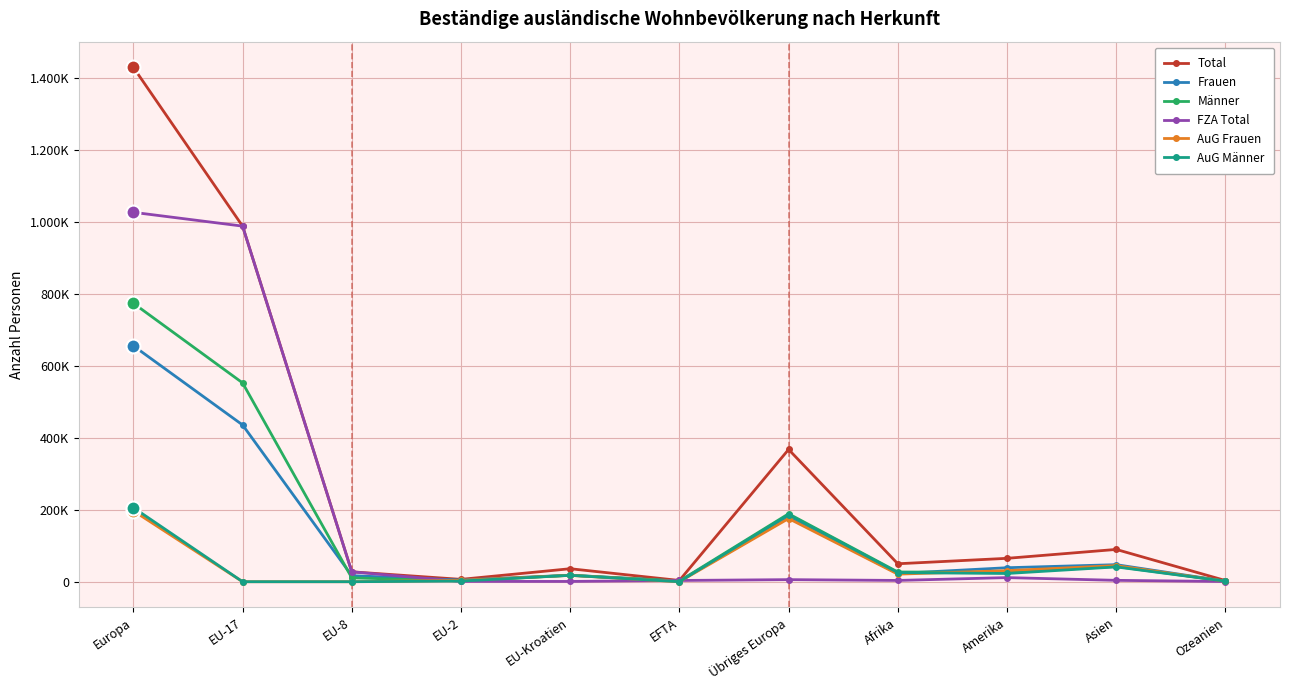

What is the lowest value of the Total series?

3300